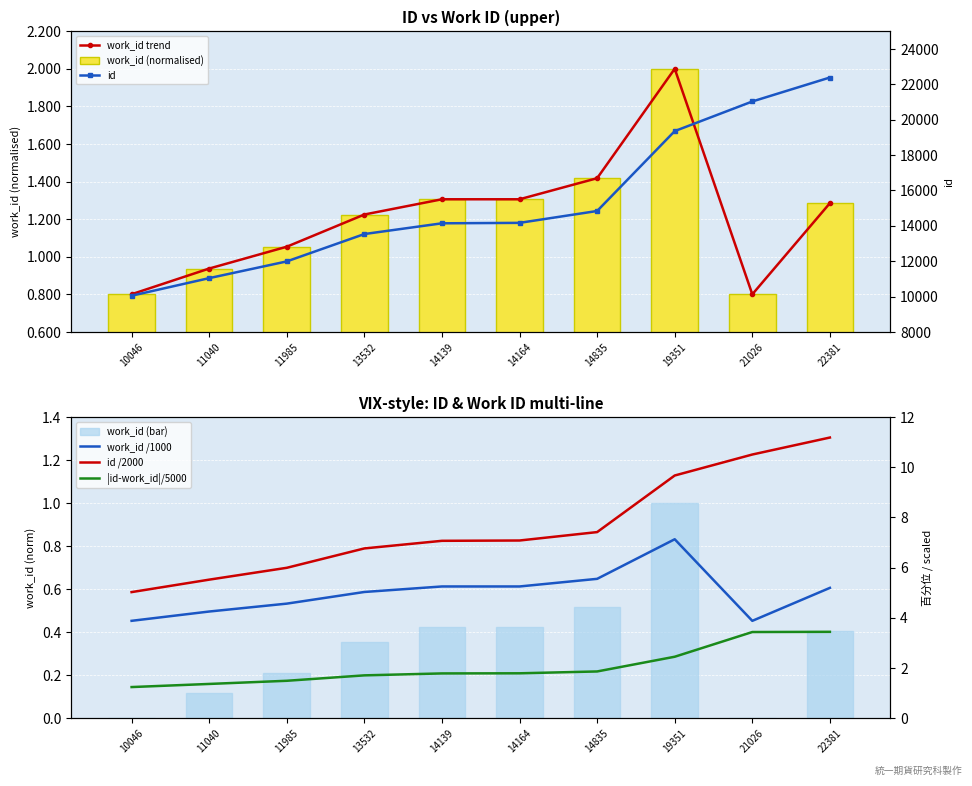

What is the difference between the highest and lowest values at 21026?

21026.0